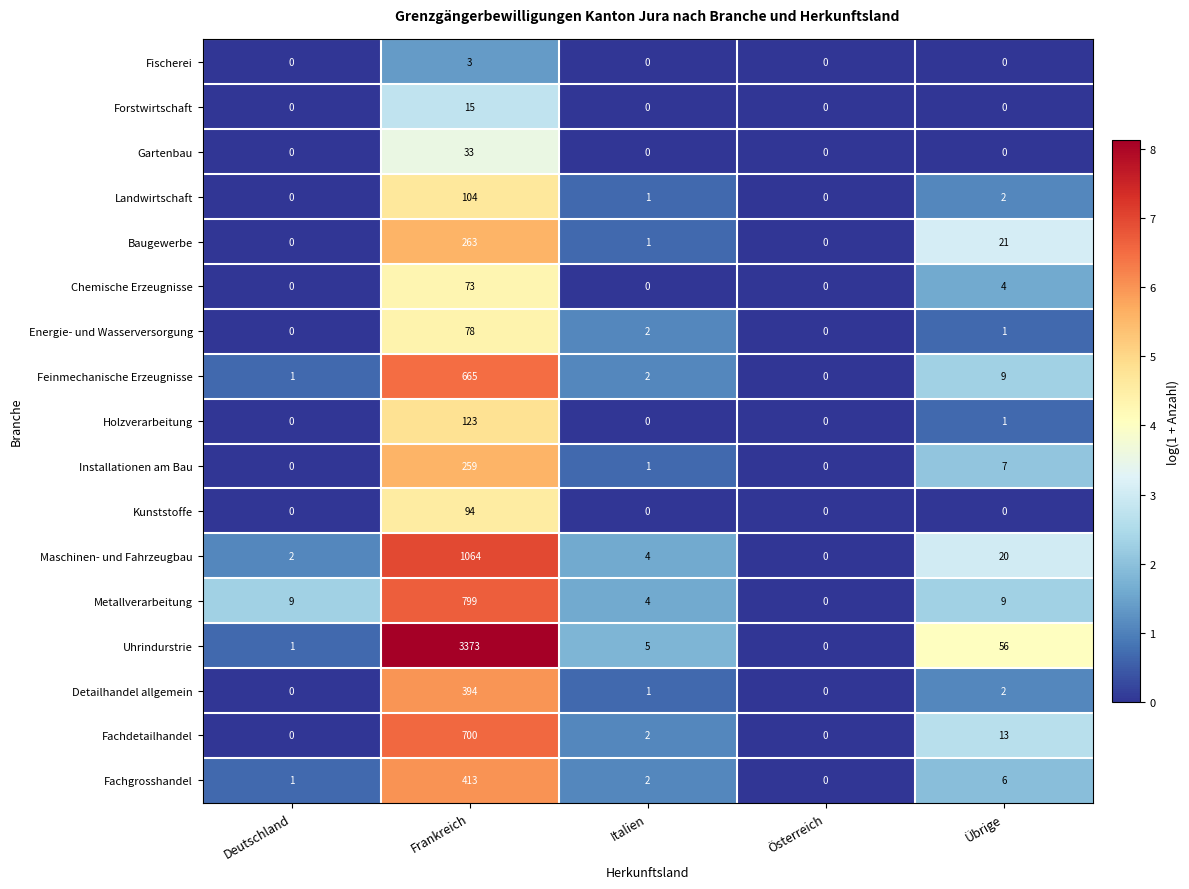

What is the average value of the Fachgrosshandel series?

84